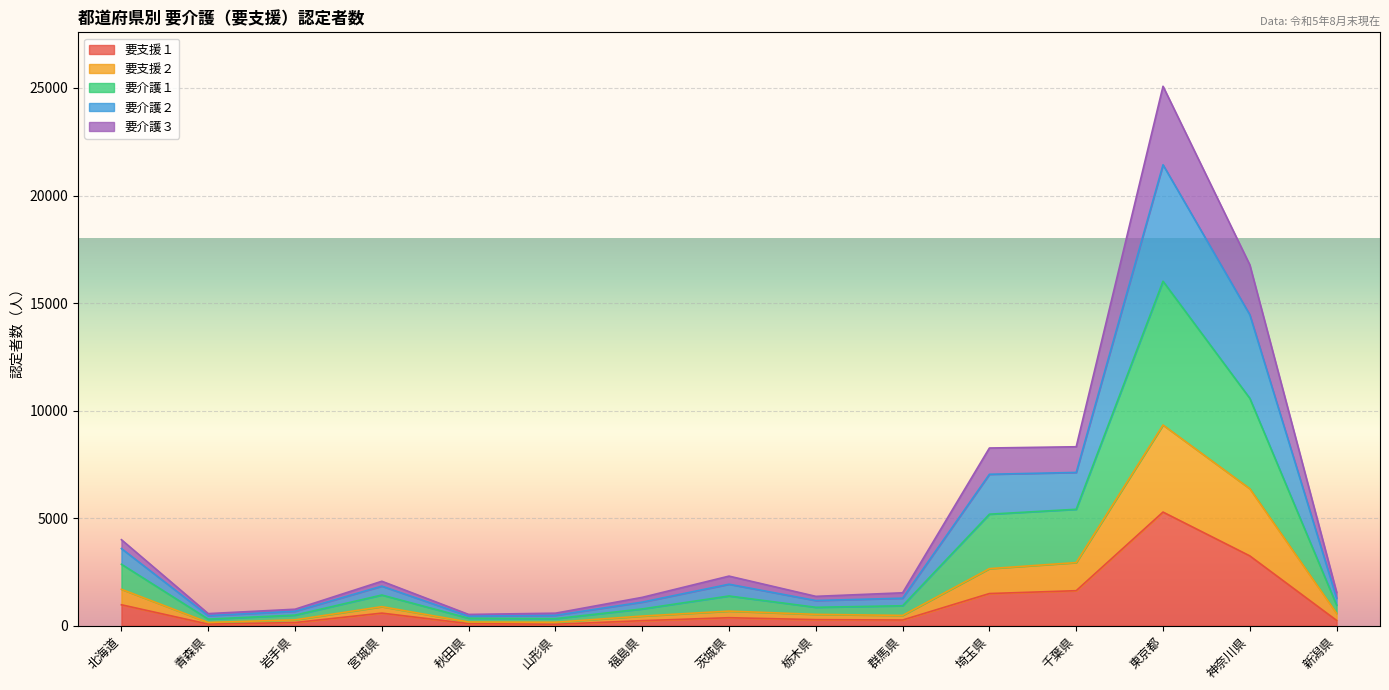

What is the average value of the 要支援１ series?

1001